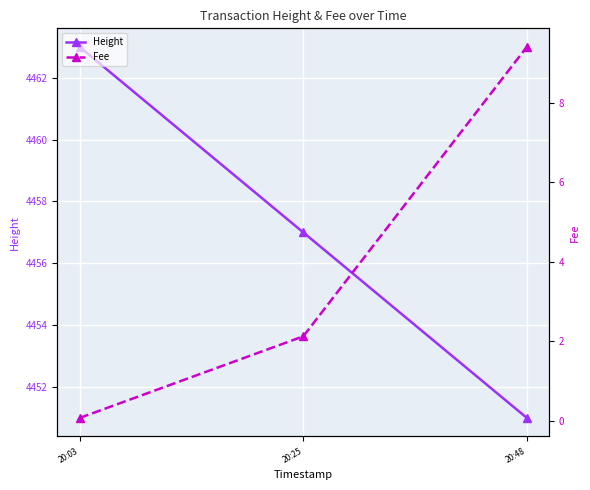

What is the sum of the Fee values at 20:03 and 20:48?

9.5